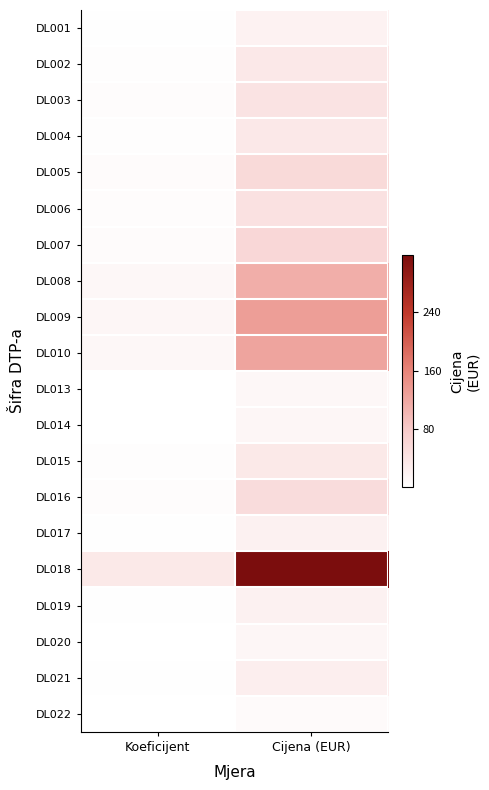

Count the number of categories in the chart.

2